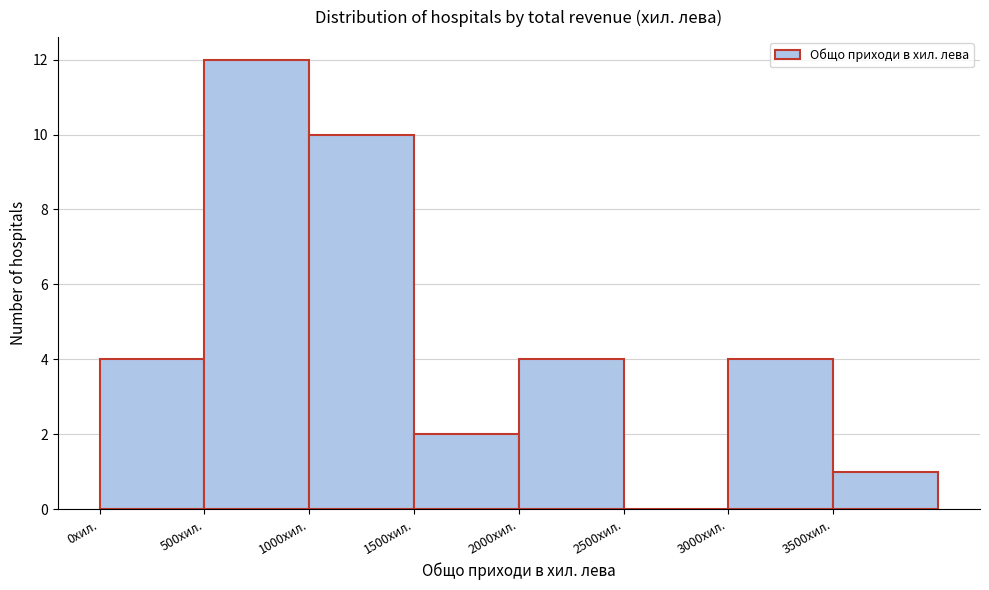

Which range on the x-axis has the tallest bar?

500 to 1000